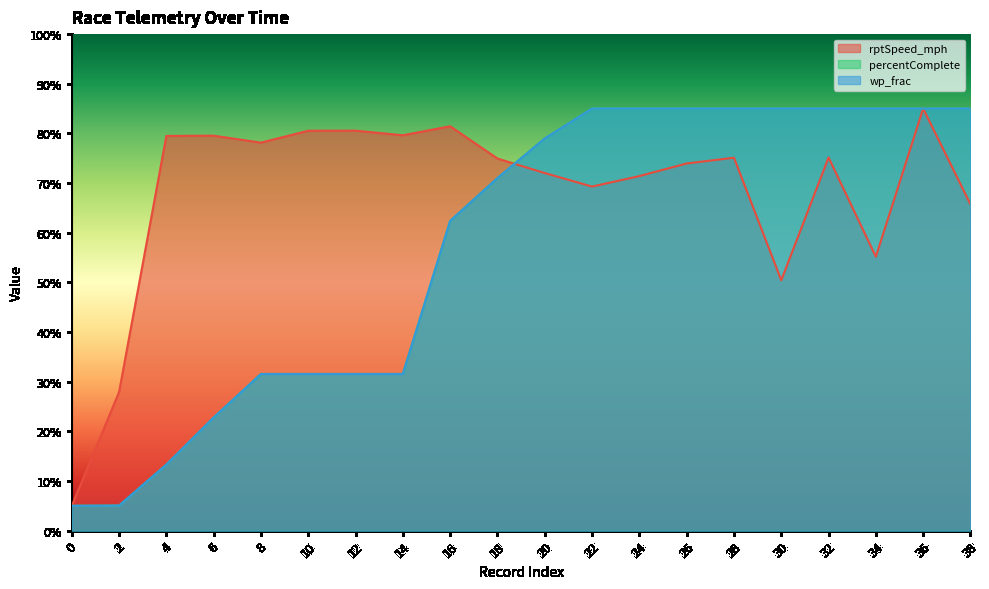

What is the value of the percentComplete point at the 10th from the left?

71.0